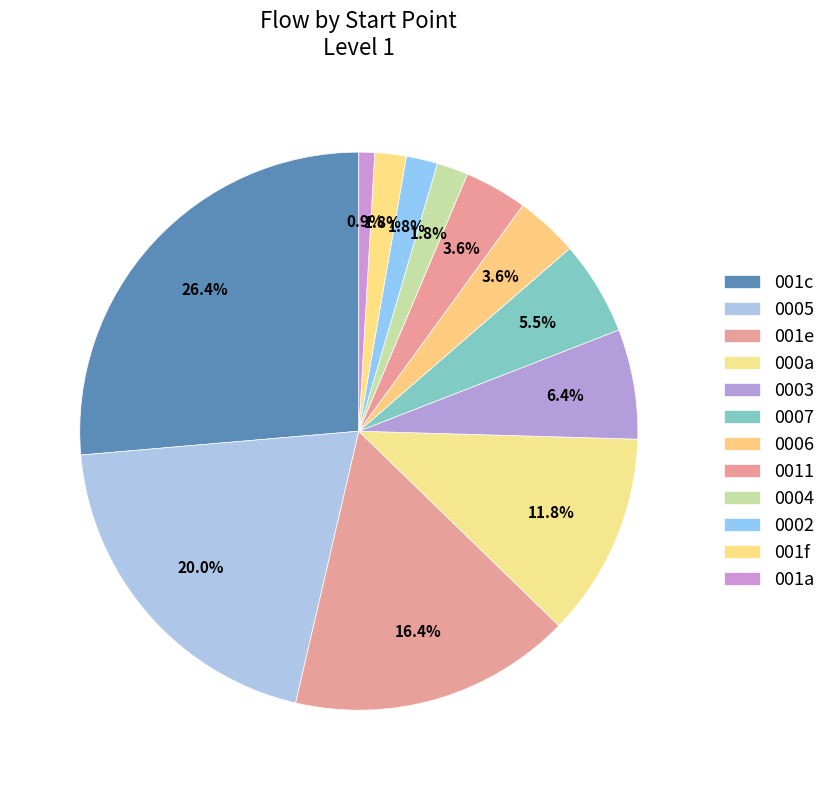

How many segments does this pie chart have?

12